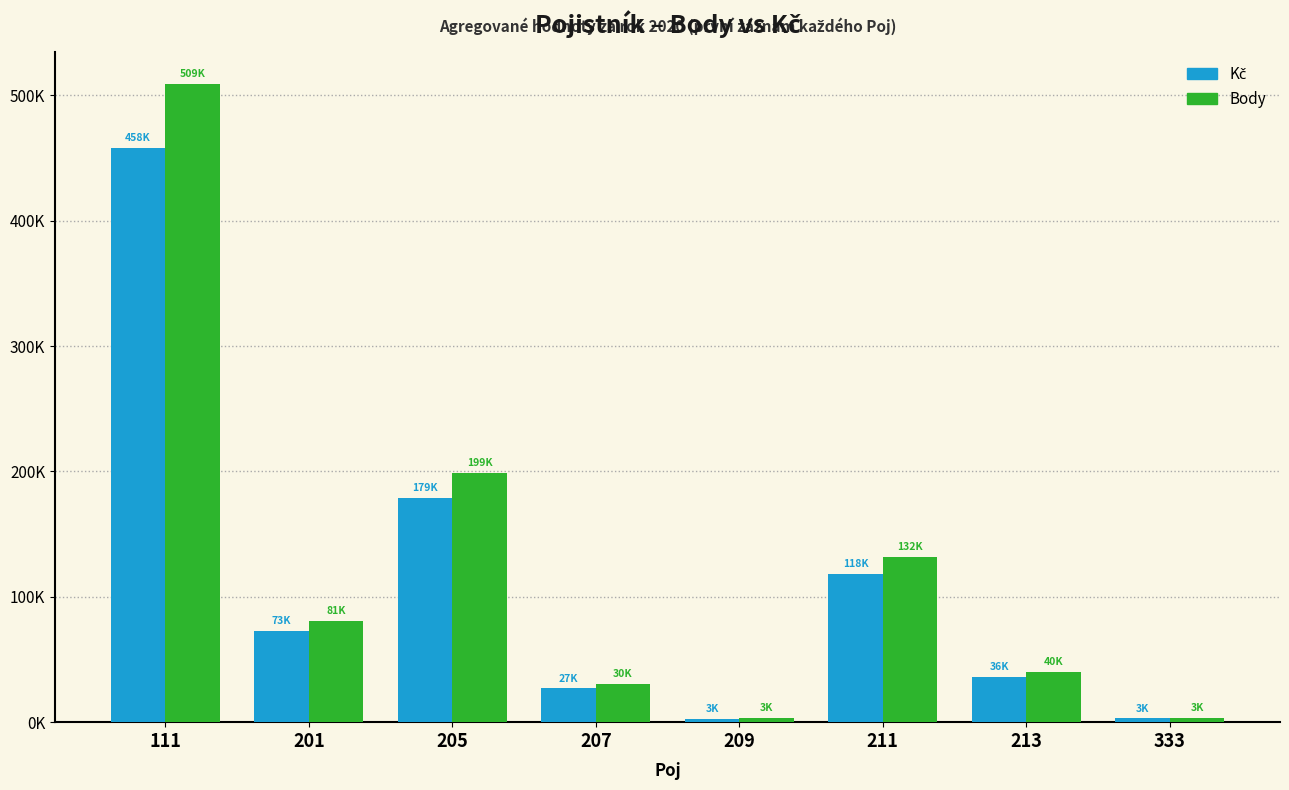

Which label corresponds to the largest value in the chart?

111